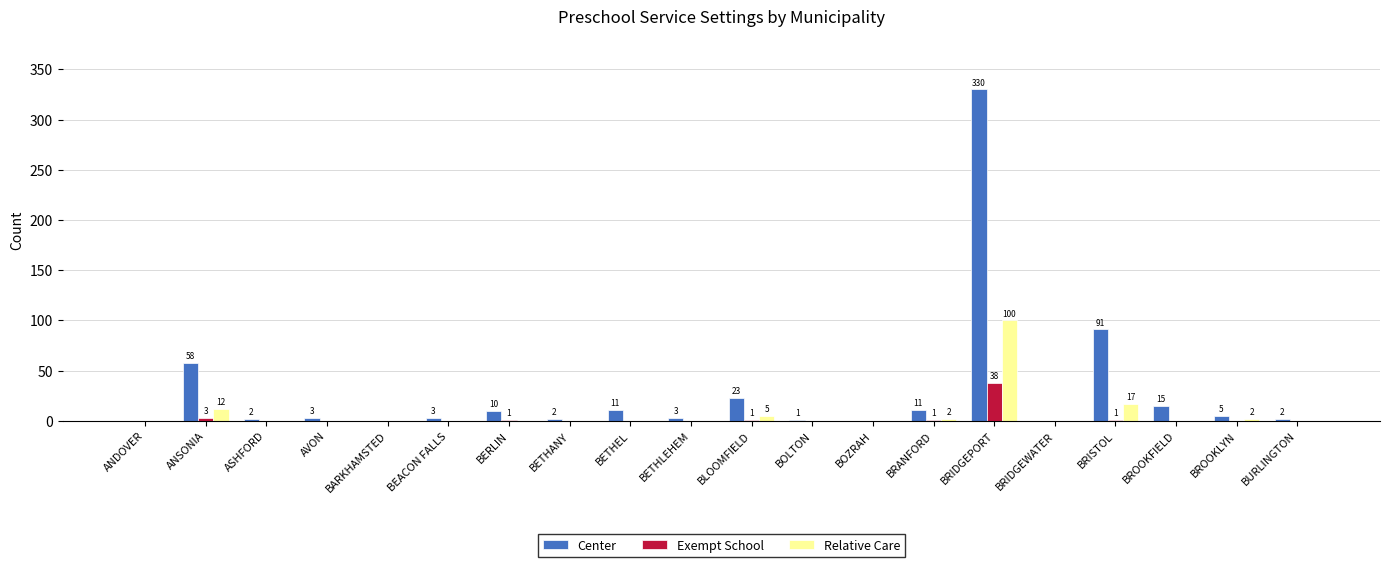

Where is Center nearest to the value 165?

BRISTOL